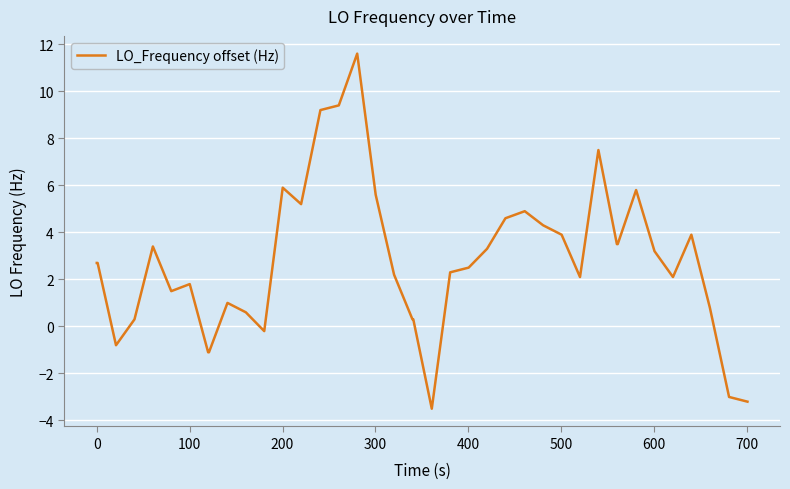

What is the smallest value displayed?

-3.5